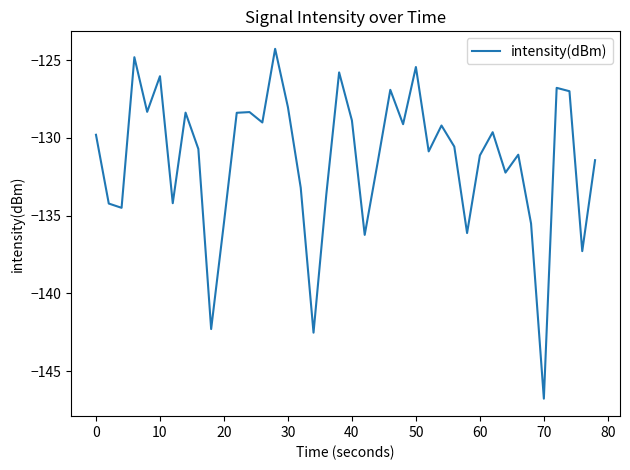

What is the difference between the maximum and minimum values?

22.5